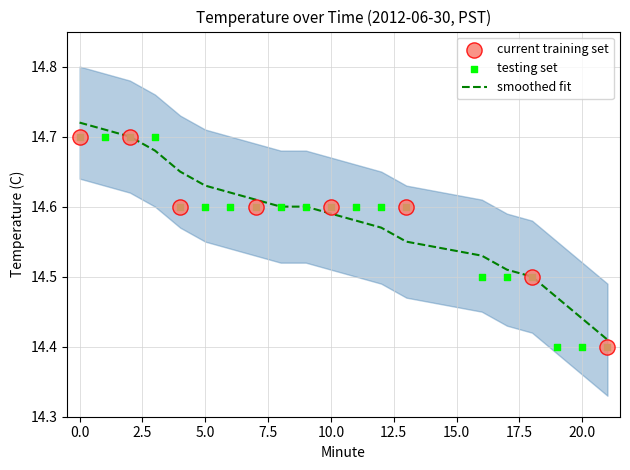

At how many categories does at least one series exceed 14?

20